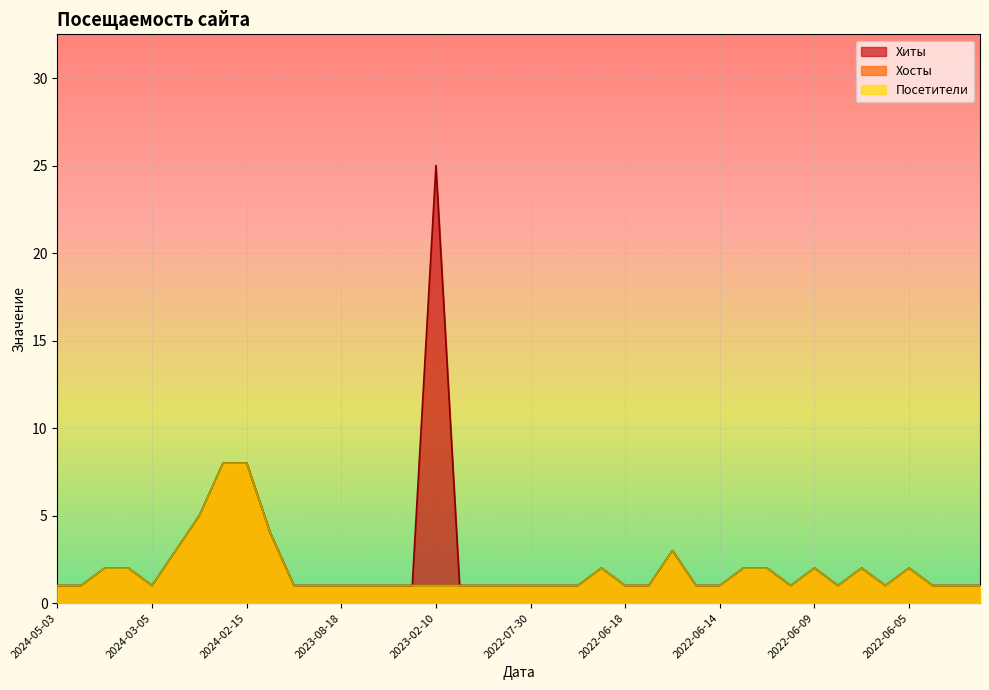

Which has a higher value, 2022-06-19 or 2022-06-08?

2022-06-19